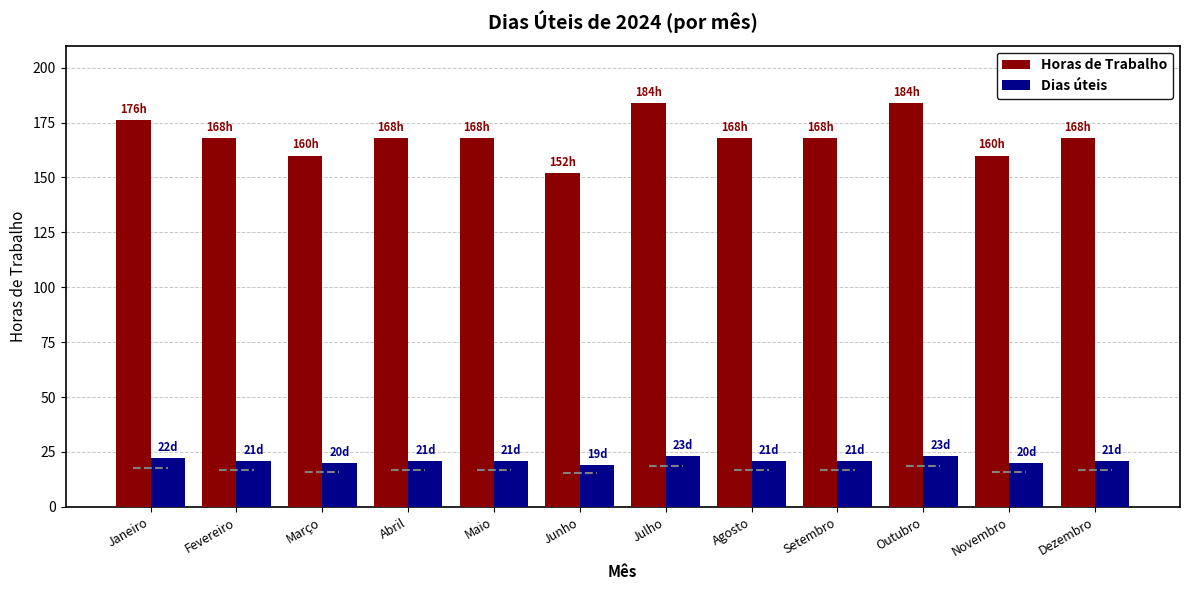

What is the spread (max minus min) of values at Novembro?

140